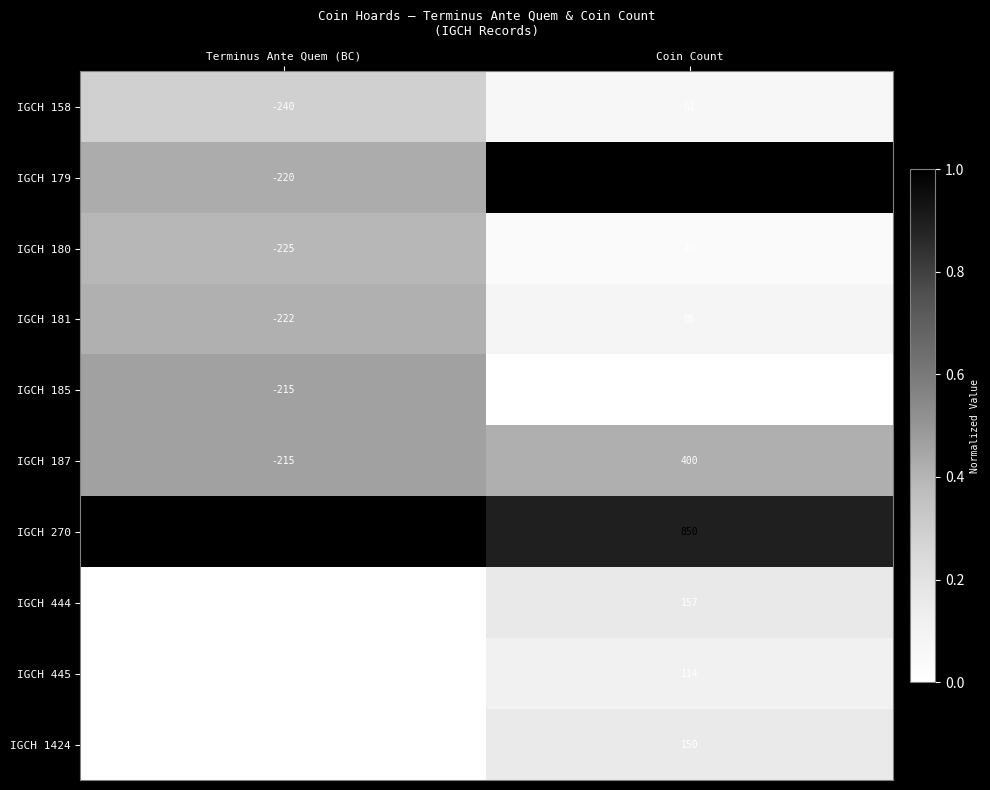

What is the spread (max minus min) of values at Coin Count?

945